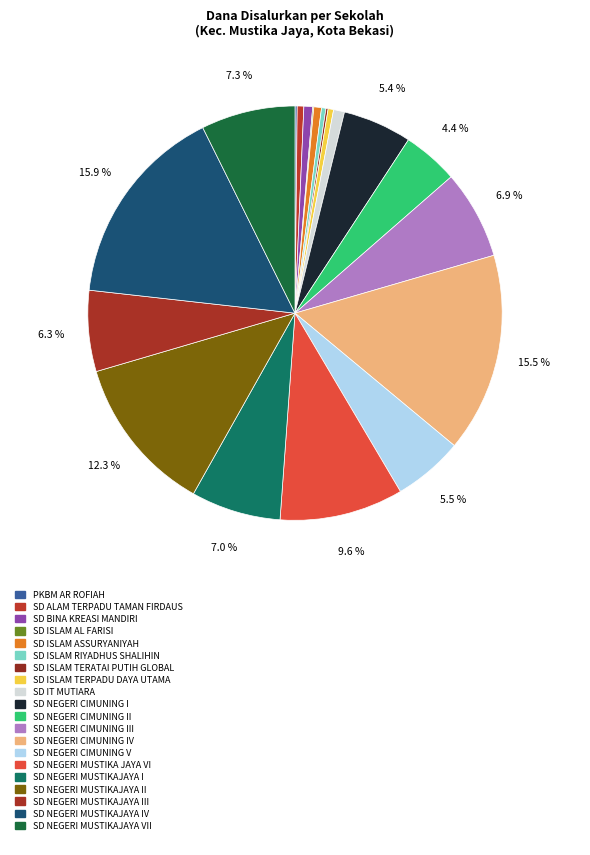

Which slice is the smallest?

SD ISLAM AL FARISI